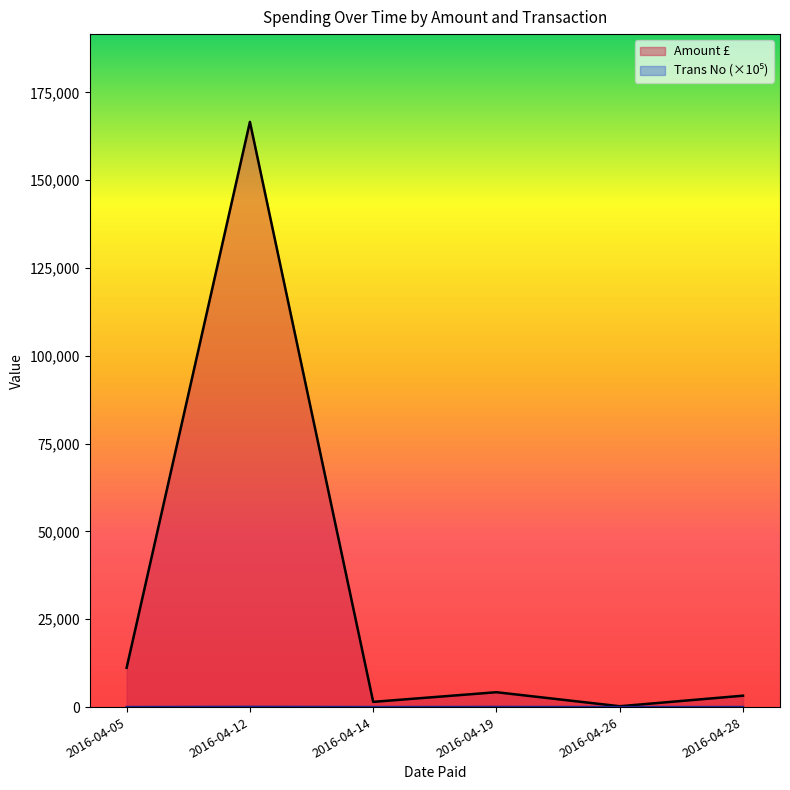

Which series has the largest total across all categories?

Amount £